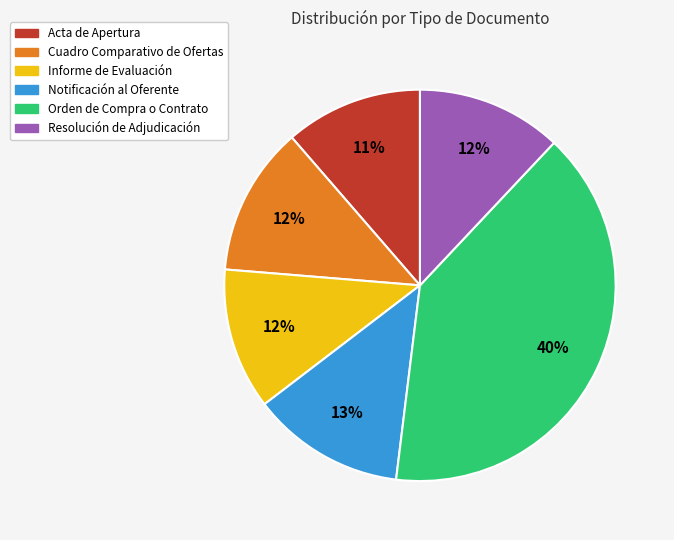

Is there any slice that represents more than half of the pie?

No